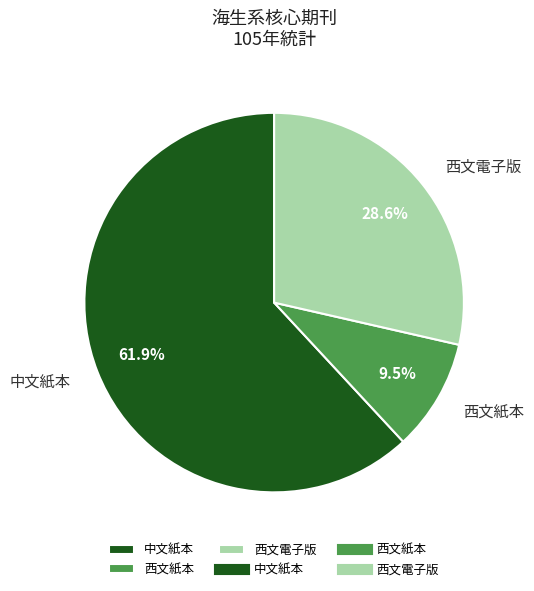

To the nearest percent, what is the combined percentage of 西文紙本 and 西文電子版?

38%